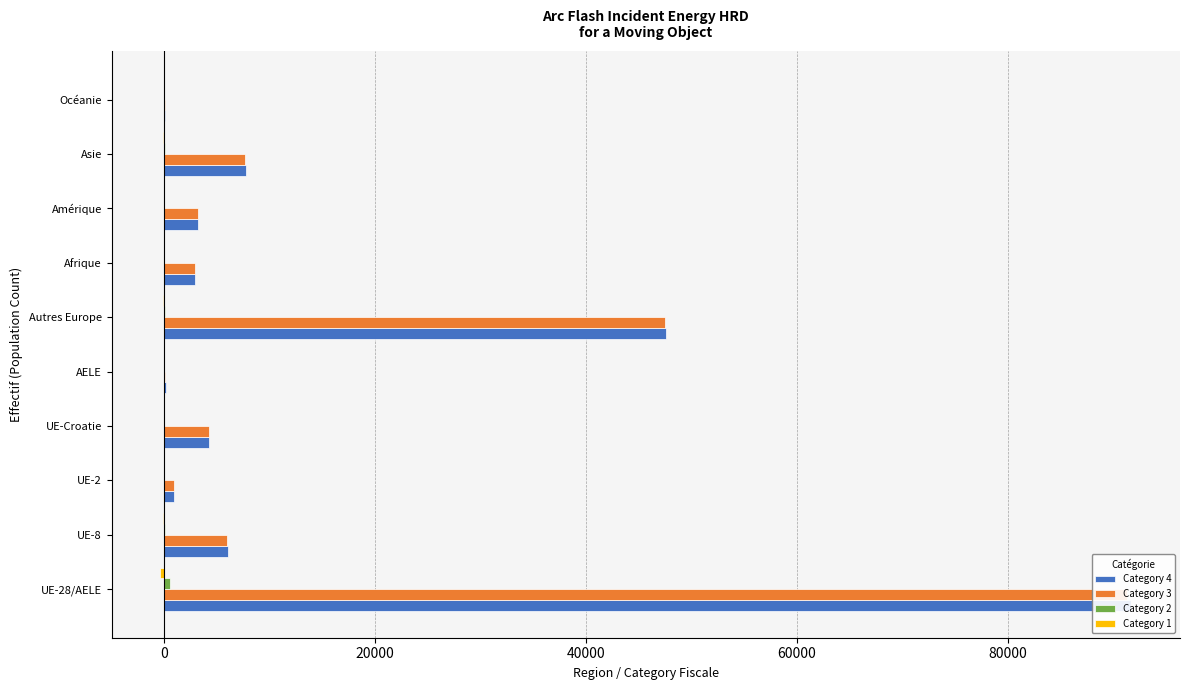

At how many categories does at least one series exceed 88299?

1